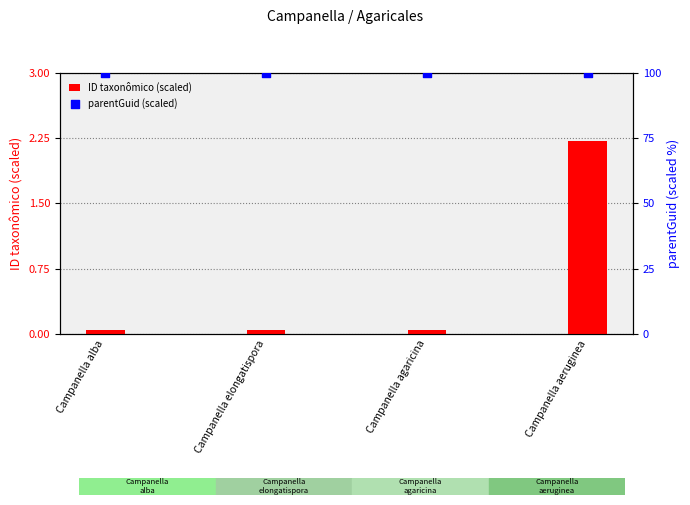

Which series contains the lowest Y value?

ID taxonômico (scaled)